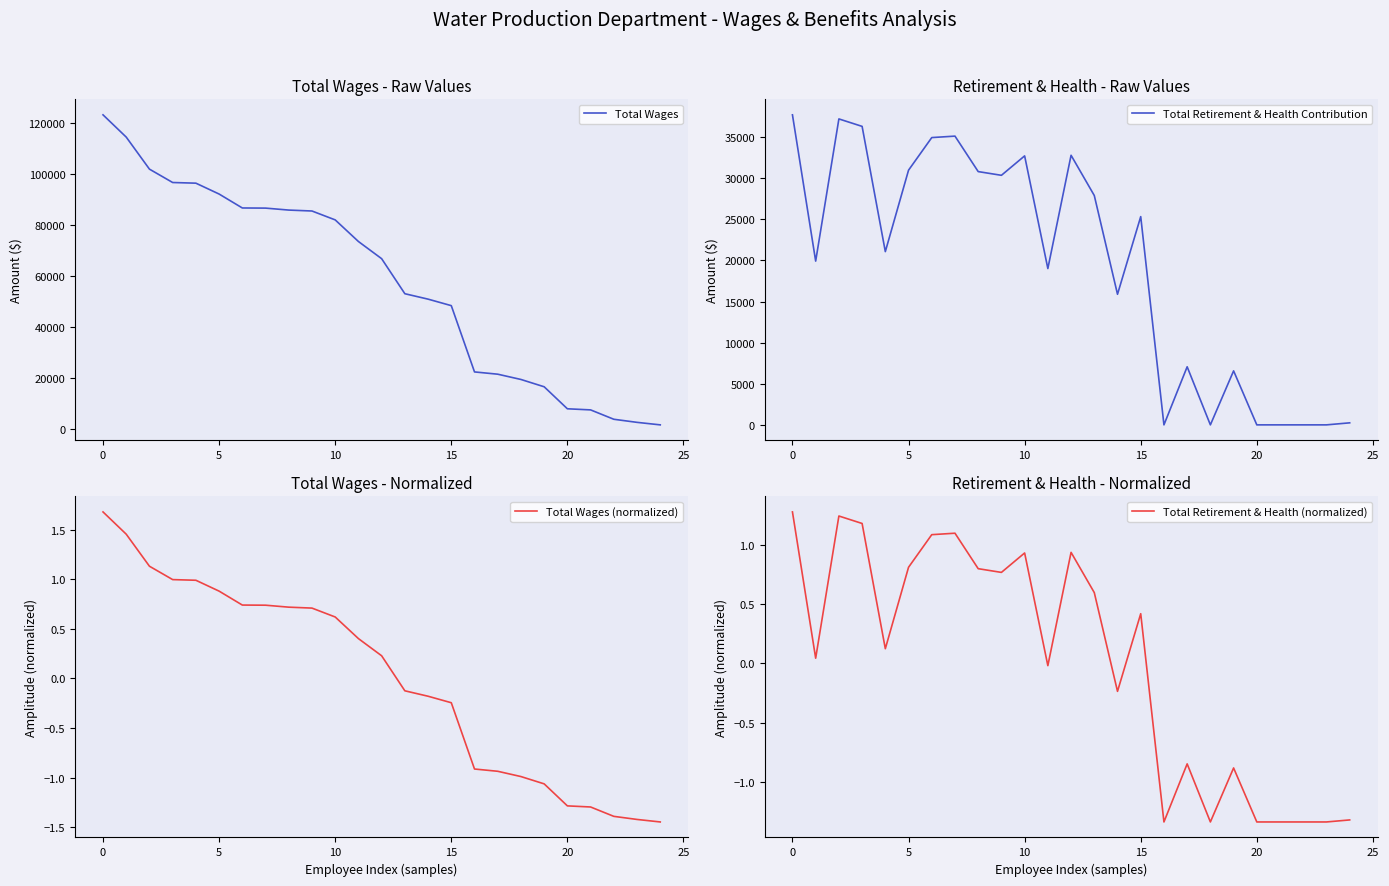

What is the label of the 9th point from the right?

16